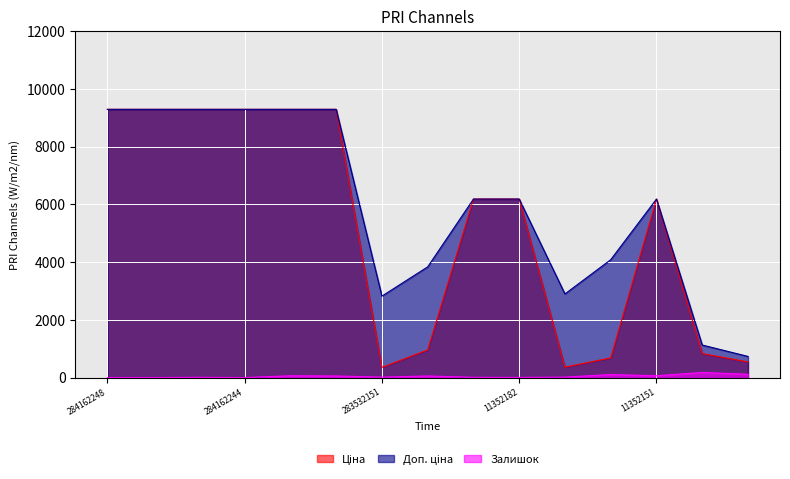

Where is Ціна nearest to the value 4821?

11352184